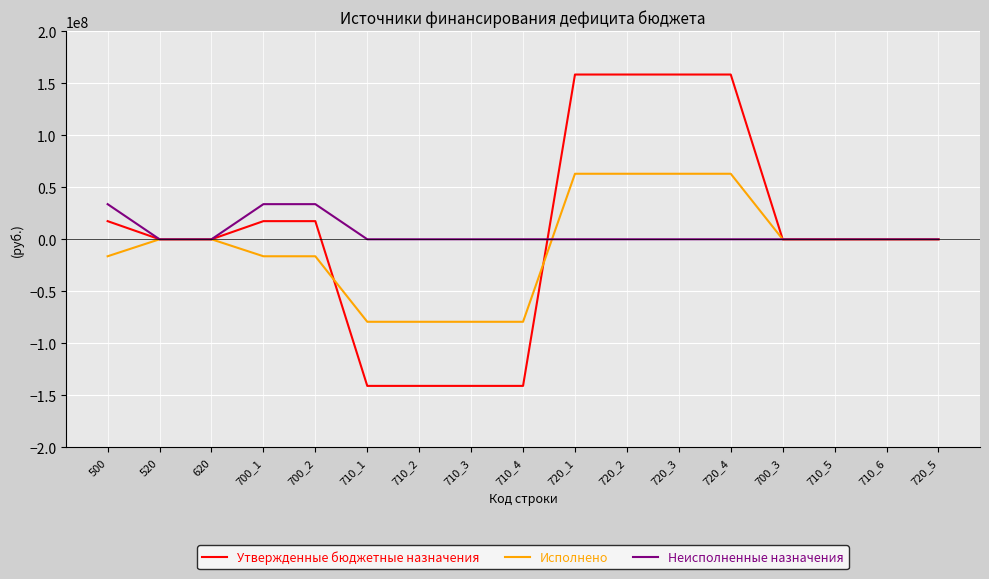

What is the average value of the Исполнено series?

-6722253.6